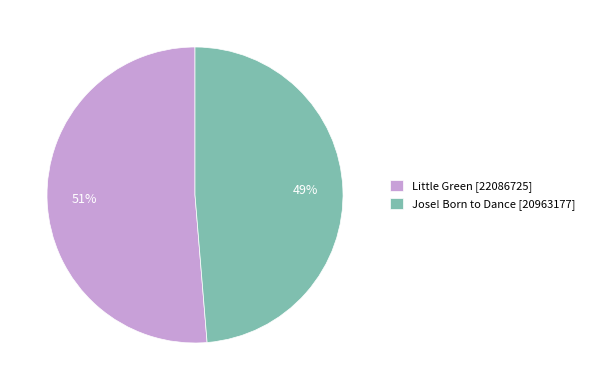

Which category has the smallest portion of the pie?

Jose! Born to Dance